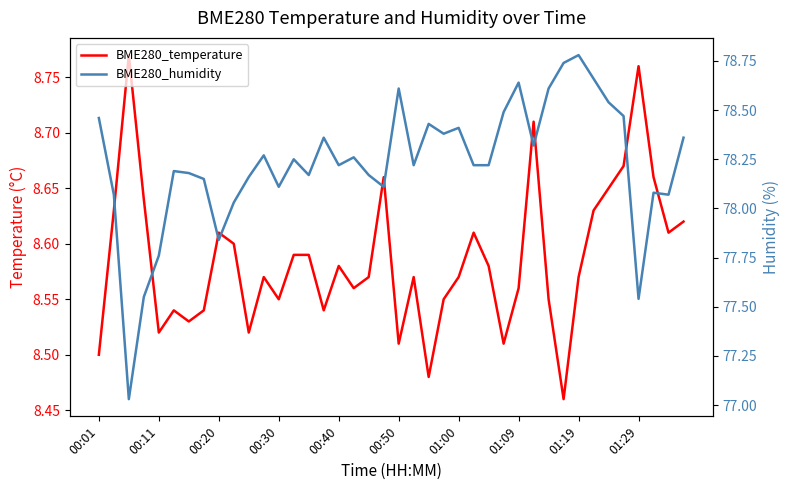

At which category does the chart reach its minimum across all series?

31